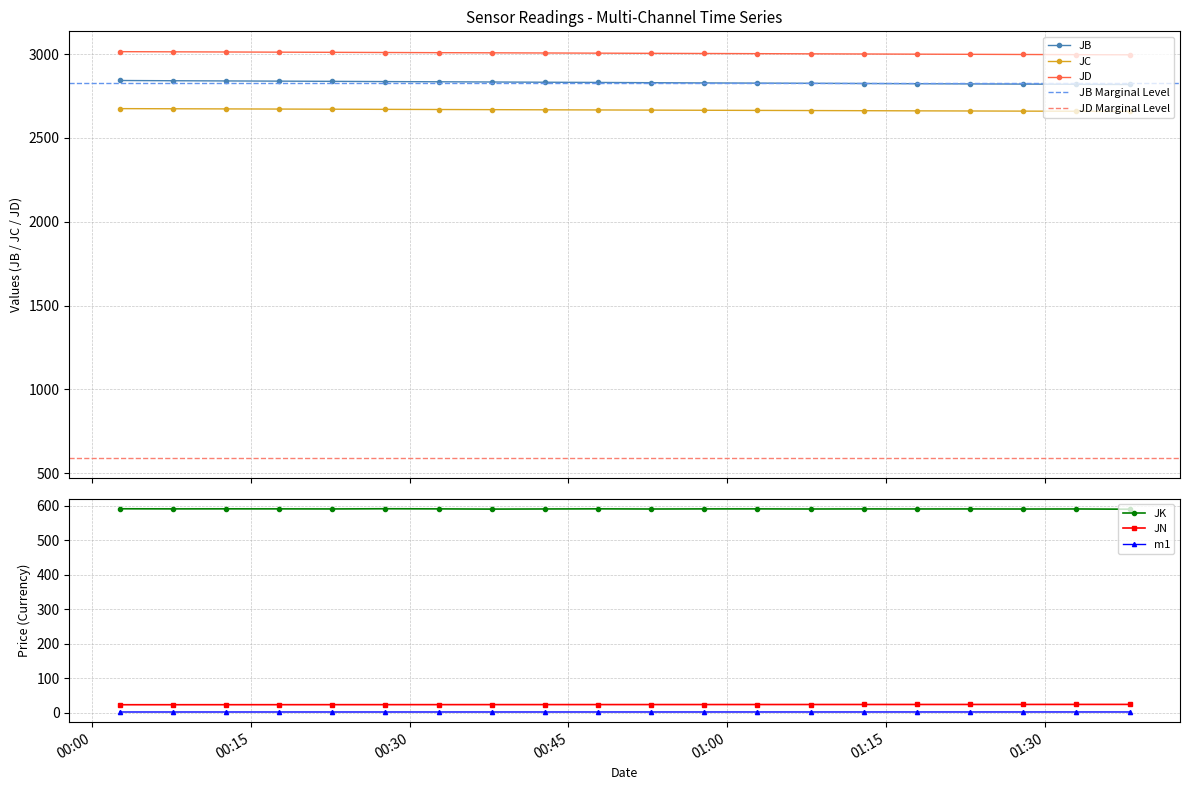

Is the value of JK at 2016-03-09 01:02:52 greater than the value of m1 at 2016-03-09 00:27:43?

Yes